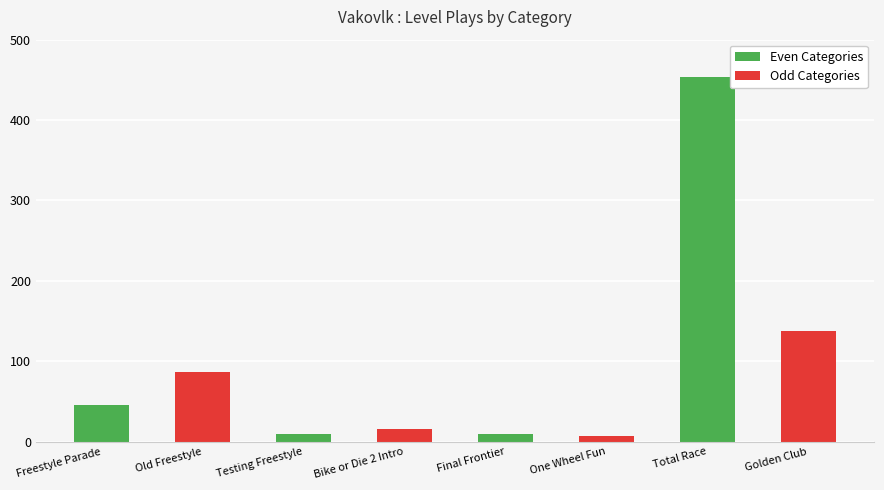

What is the smallest value displayed?

7